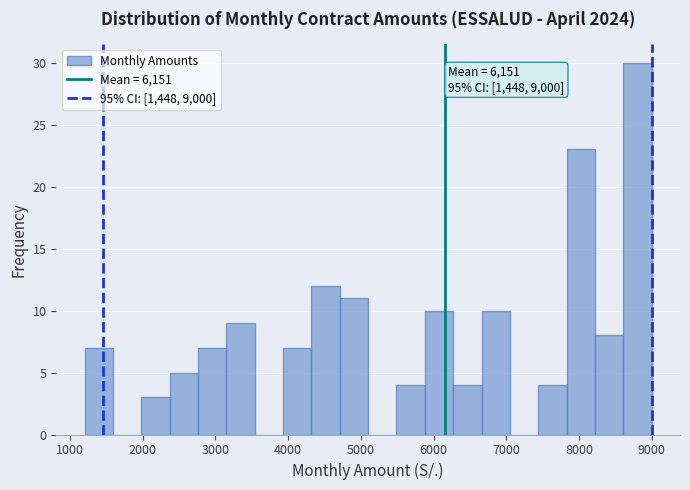

Read against the x-axis, roughly where is the centre of the tallest bar?

8800